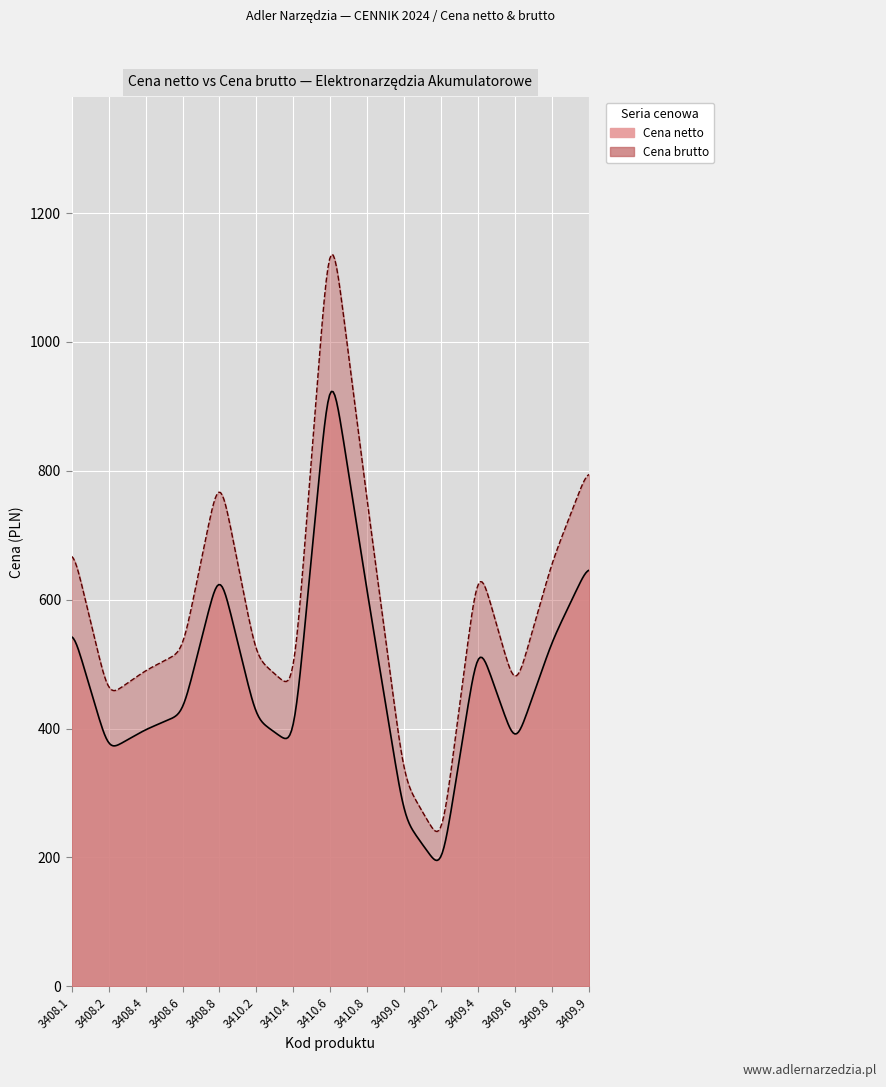

How many lines are shown in the chart?

2